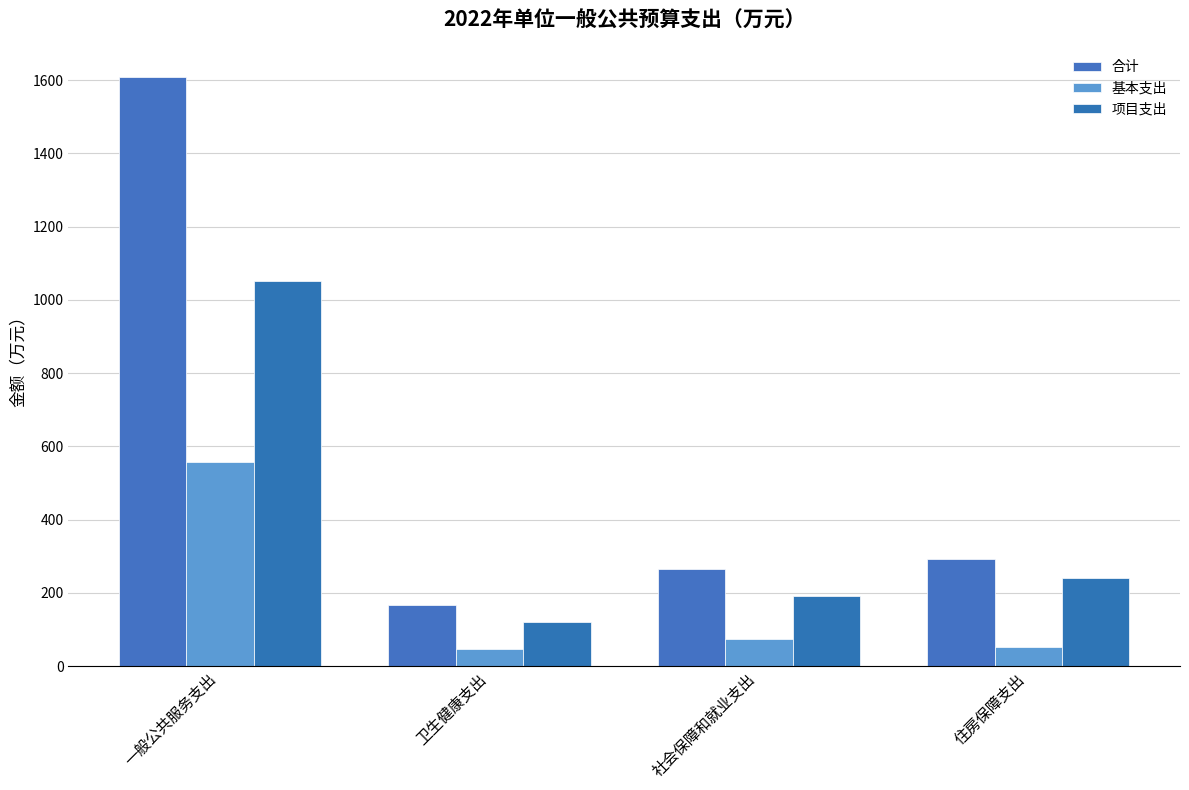

Which label corresponds to the smallest value in the chart?

卫生健康支出